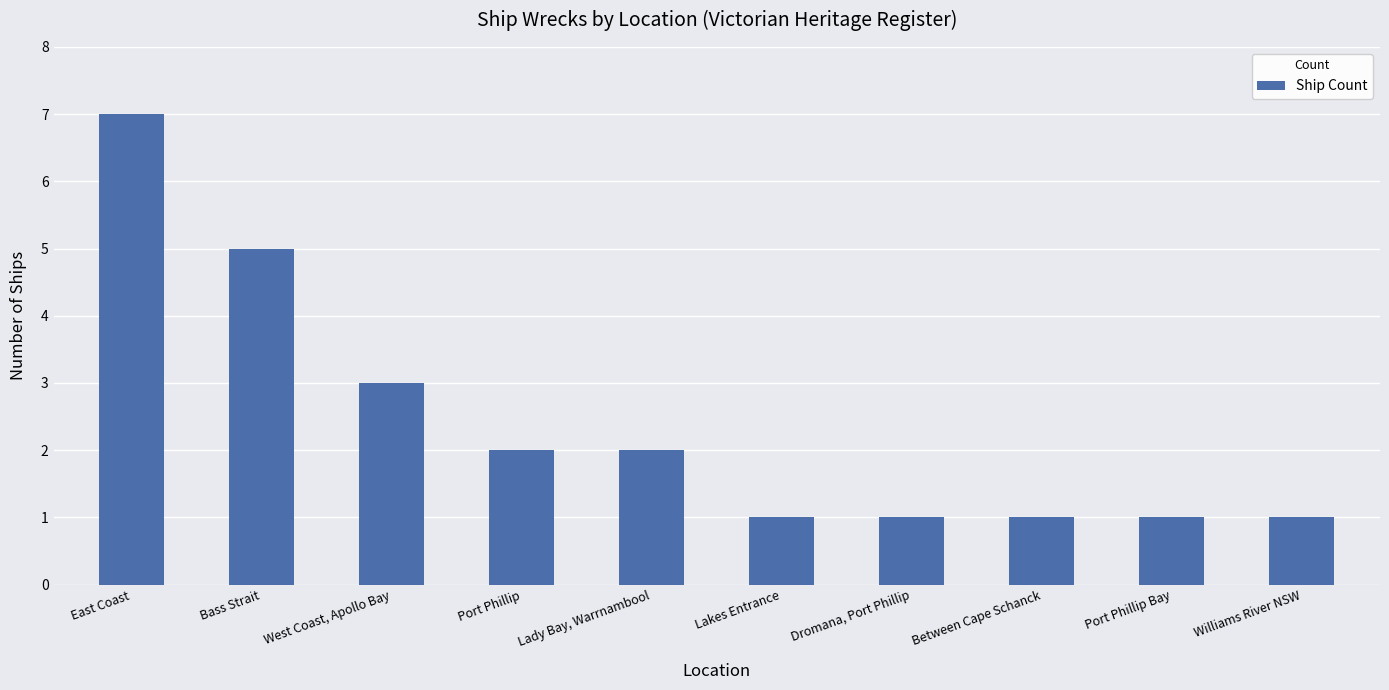

What is the label of the 2nd bar from the right?

Port Phillip Bay